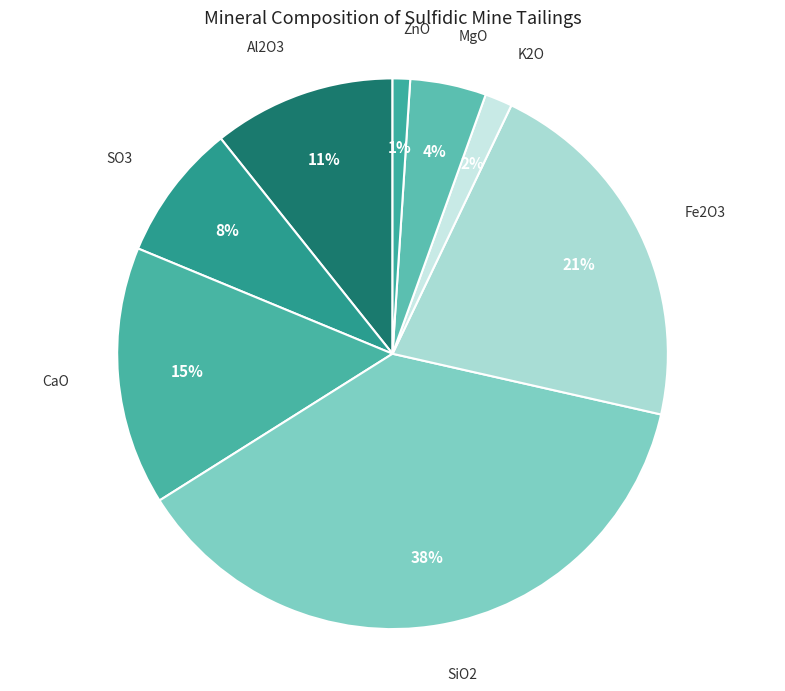

To the nearest percent, what percentage of the pie is CaO?

15%